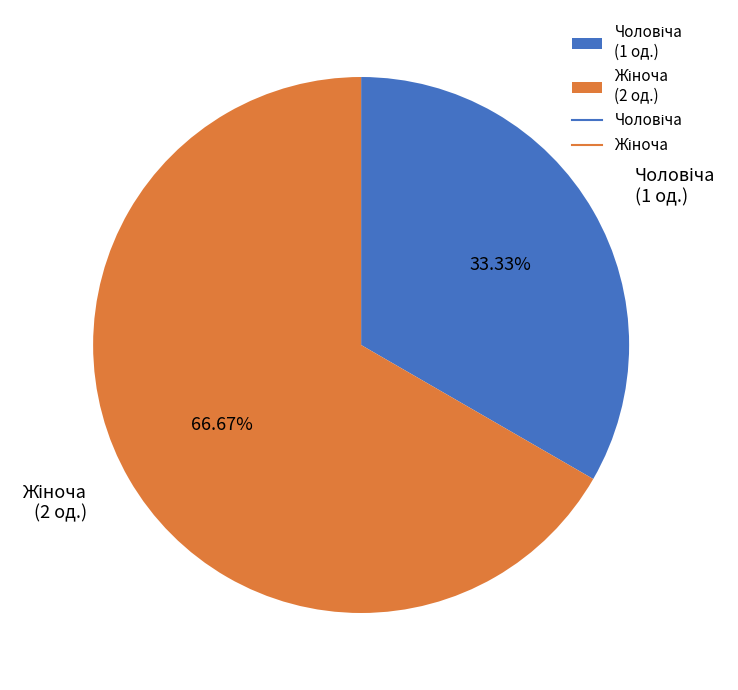

Does any single category account for the majority?

Yes